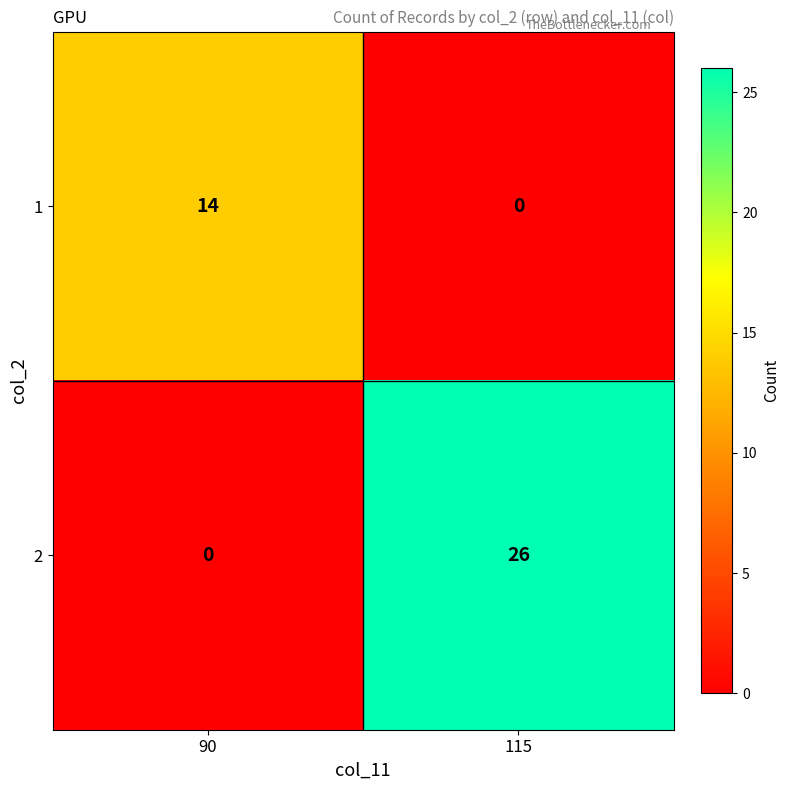

At which label is 2 closest to 13?

90